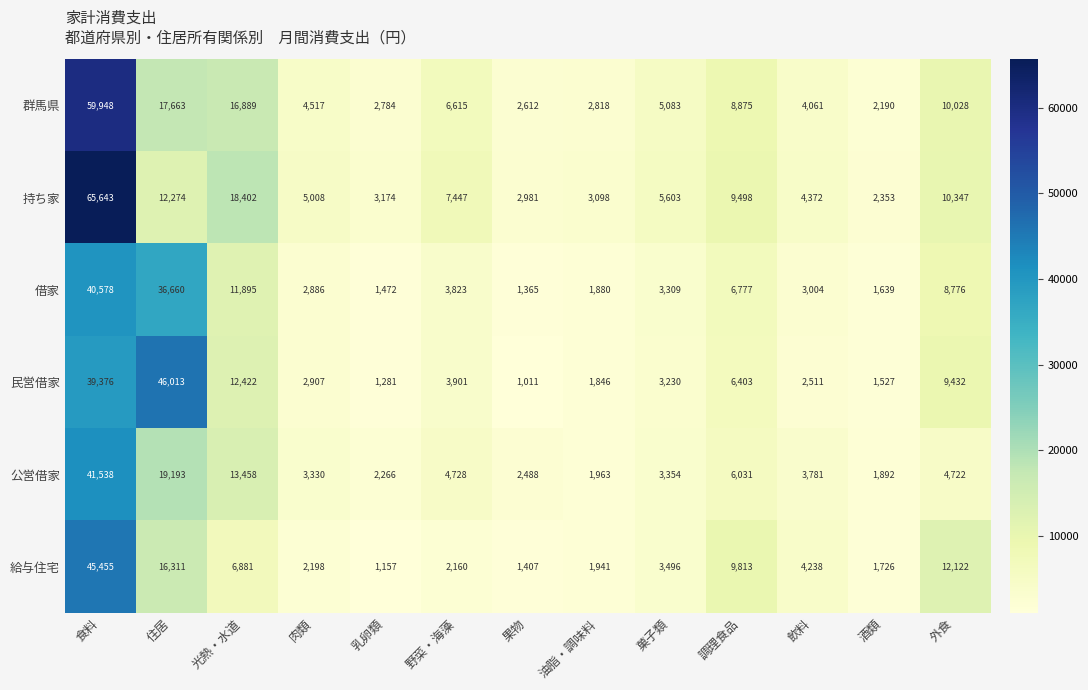

What value does the 給与住宅 series have at 肉類?

2198